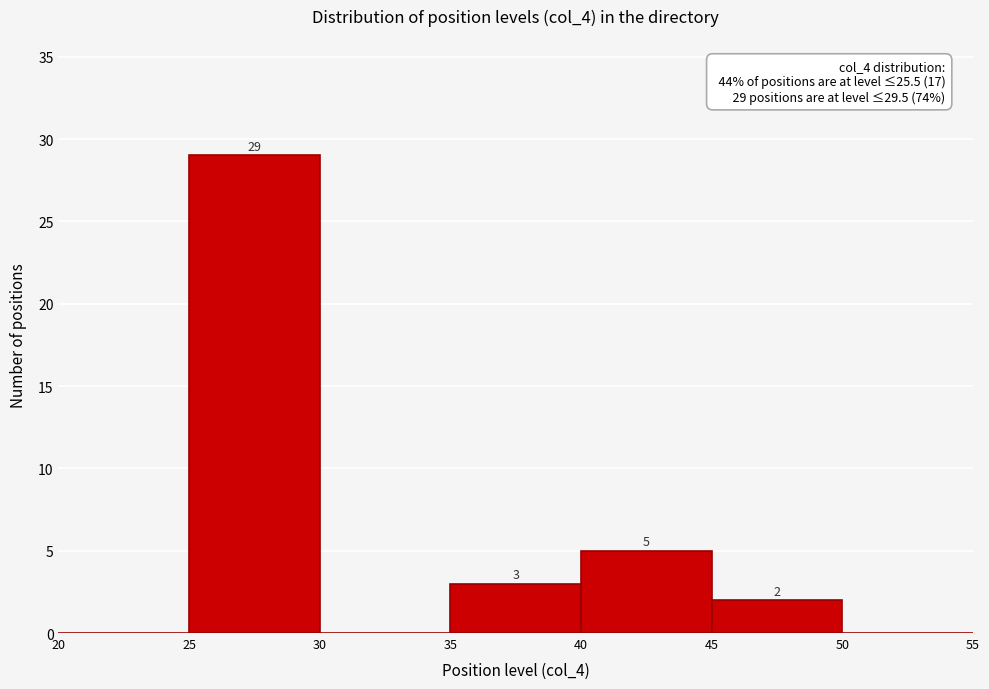

Over which range of the x-axis is the bar tallest?

25 to 30